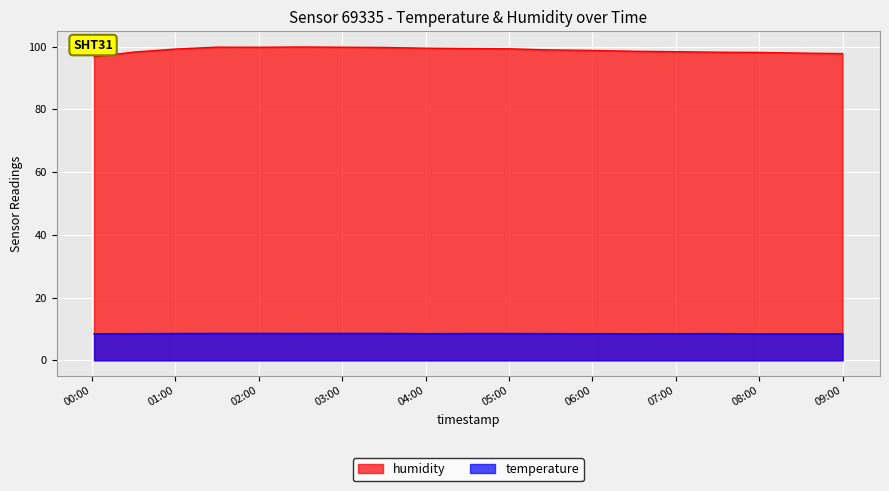

Which series has the widest spread of values?

humidity